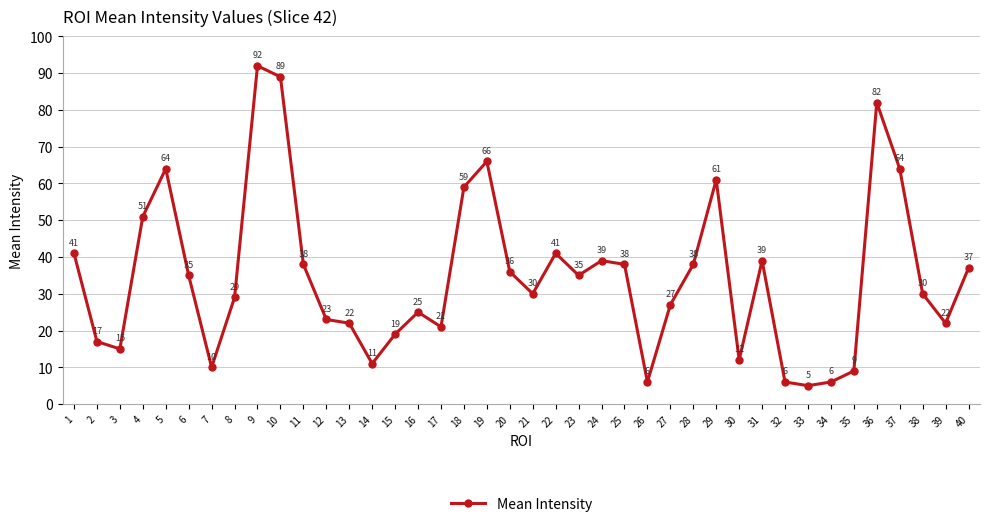

Is it true that the value at 20 is 59?

False